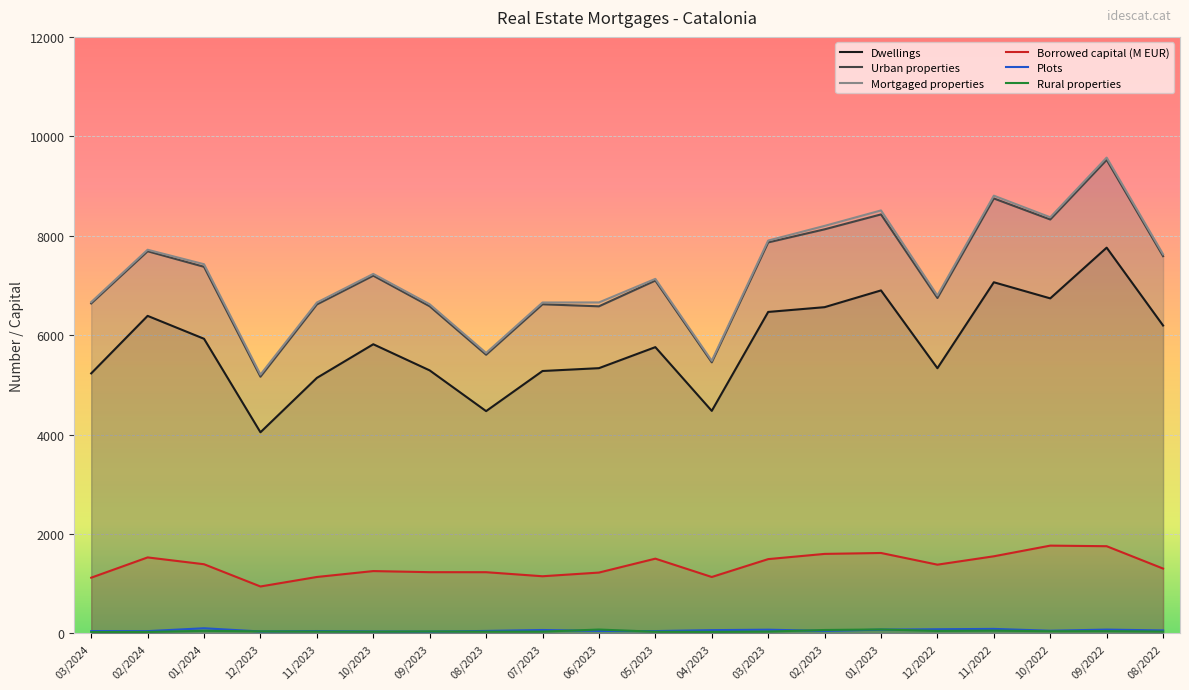

True or false: Plots and Mortgaged properties cross at least once.

False